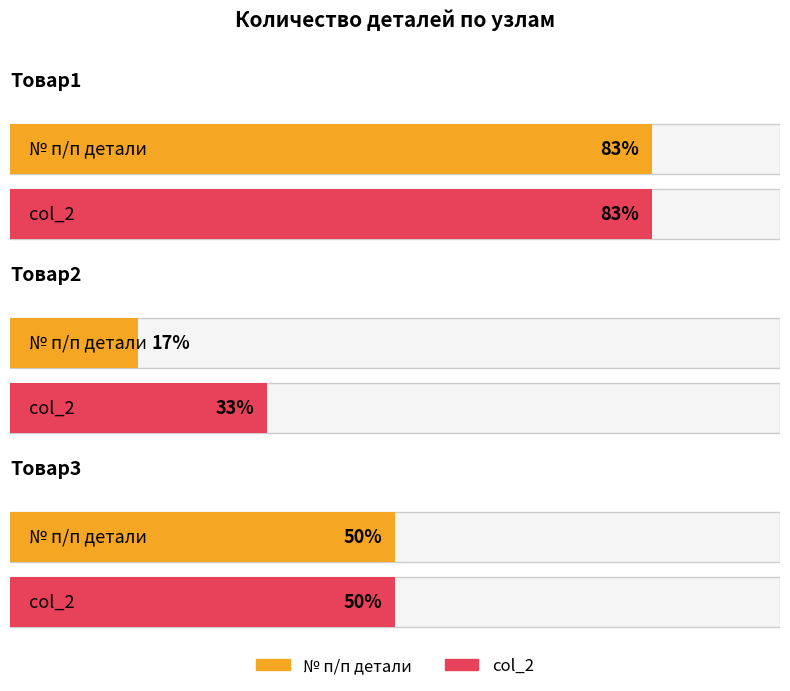

Reading left to right, transcribe all the data shown in this chart.

№ п/п детали: Товар1=5	Товар2=1	Товар3=3
col_2: Товар1=5	Товар2=2	Товар3=3